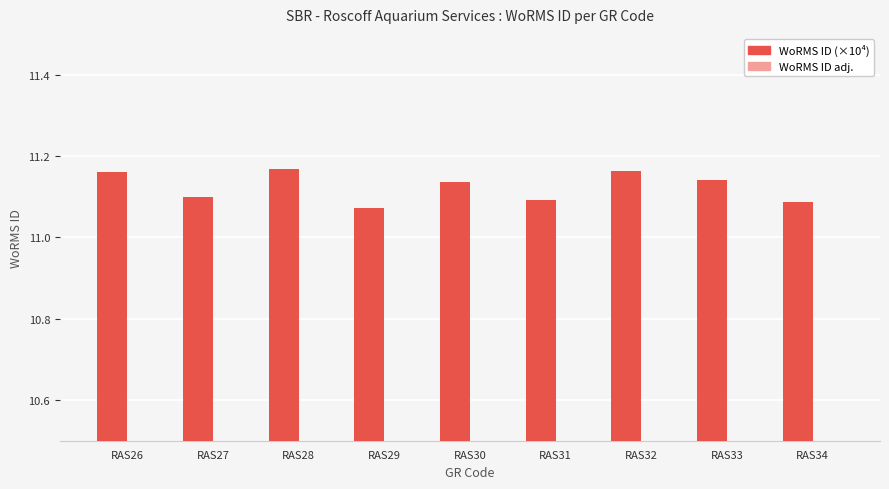

Count the number of categories in the chart.

9